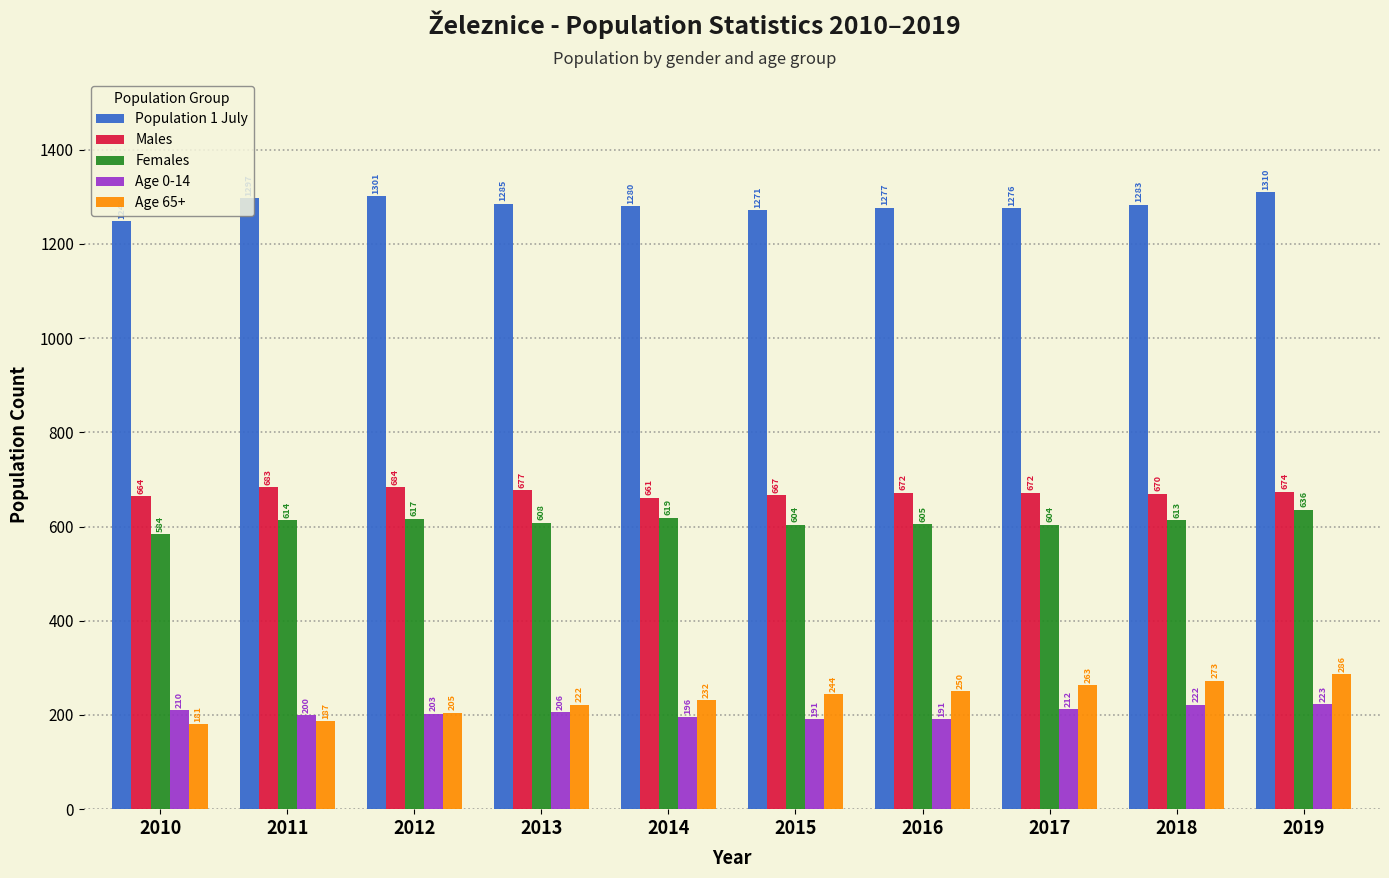

Reading left to right, transcribe all the data shown in this chart.

Population 1 July: 2010=1248	2011=1297	2012=1301	2013=1285	2014=1280	2015=1271	2016=1277	2017=1276	2018=1283	2019=1310
Males: 2010=664	2011=683	2012=684	2013=677	2014=661	2015=667	2016=672	2017=672	2018=670	2019=674
Females: 2010=584	2011=614	2012=617	2013=608	2014=619	2015=604	2016=605	2017=604	2018=613	2019=636
Age 0-14: 2010=210	2011=200	2012=203	2013=206	2014=196	2015=191	2016=191	2017=212	2018=222	2019=223
Age 65+: 2010=181	2011=187	2012=205	2013=222	2014=232	2015=244	2016=250	2017=263	2018=273	2019=286